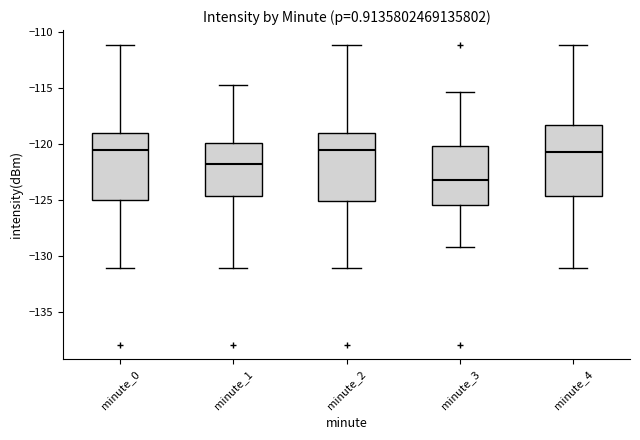

Which box has the lowest median line?

minute_3